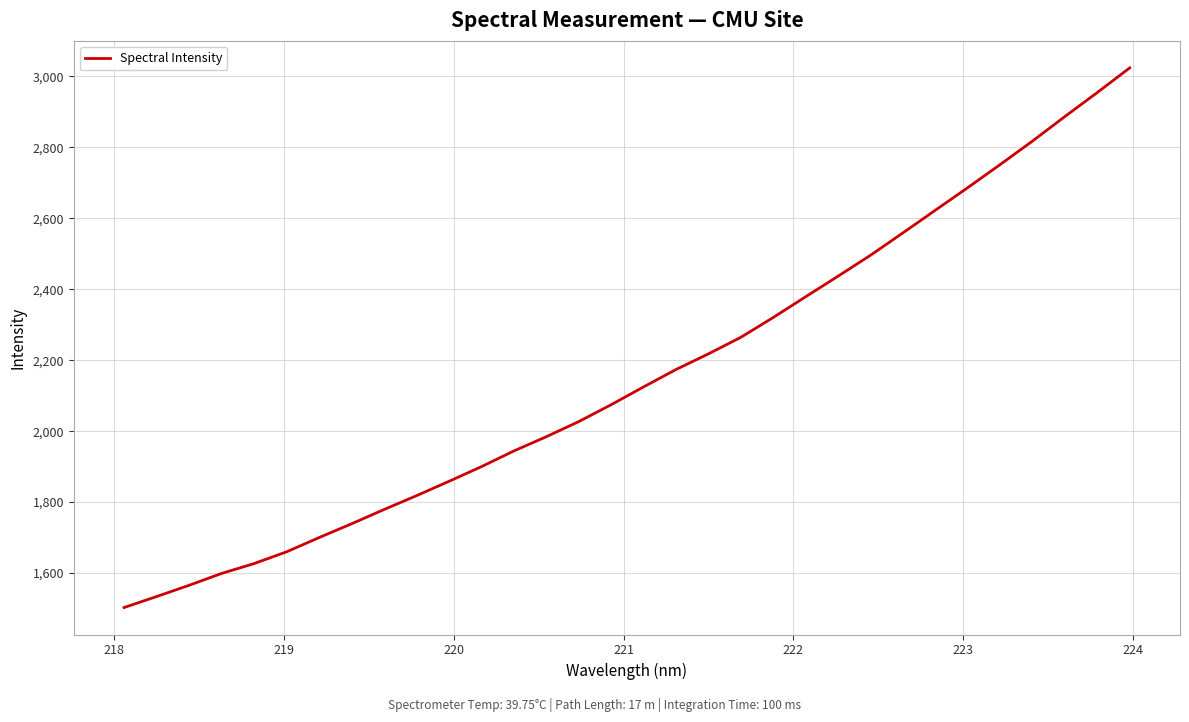

Is this an area chart (filled region under the line)?

No